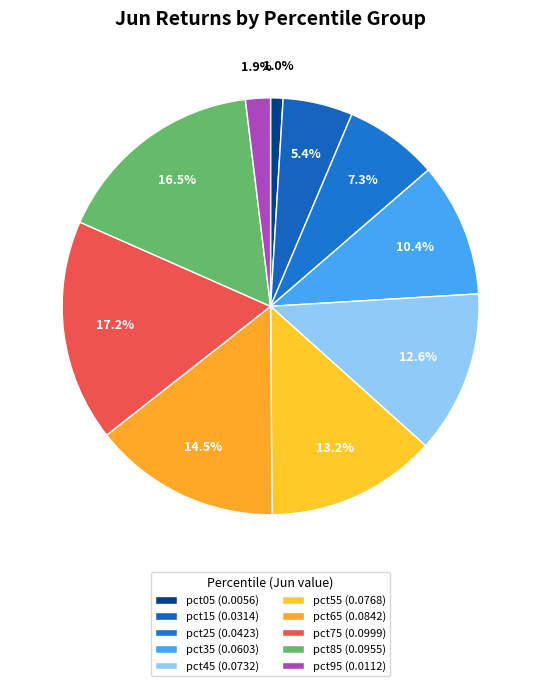

To the nearest percent, what is the combined percentage of pct05 and pct25?

8%